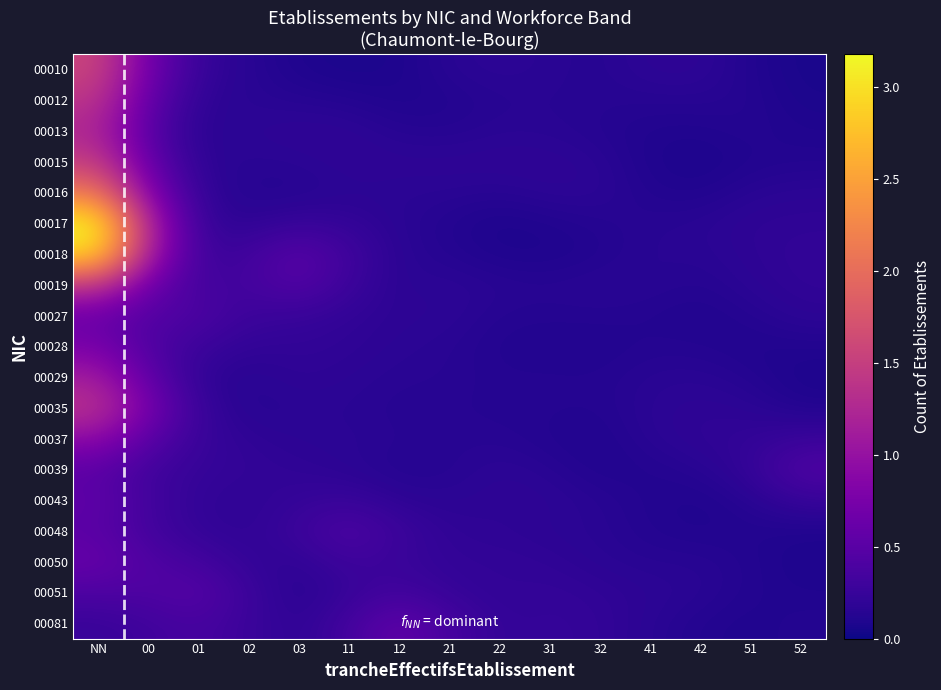

What is the smallest value displayed?

0.1